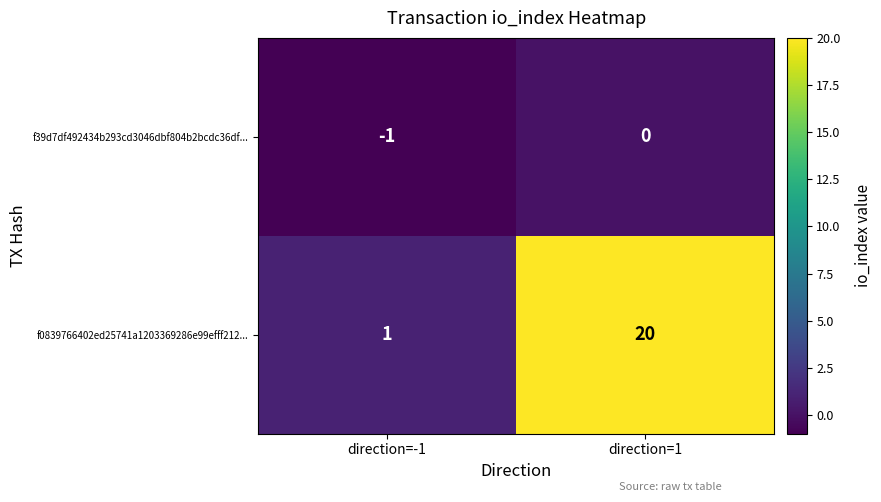

Which series has the largest total across all categories?

f0839766402ed25741a1203369286e99efff212...